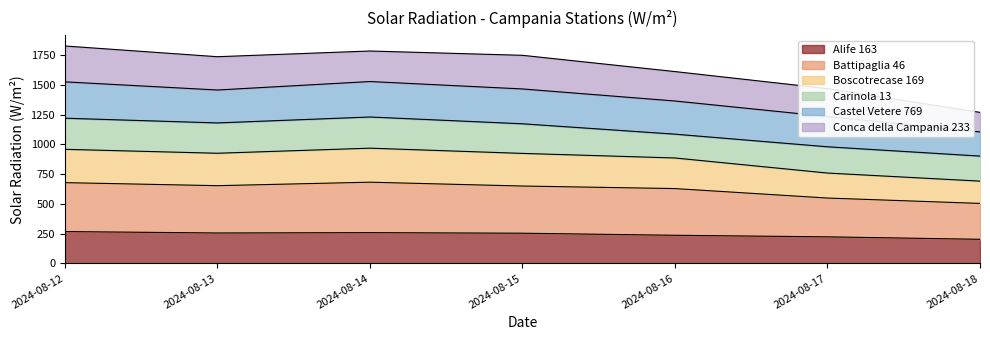

What is the total value across all series at 2024-08-15?

1749.9